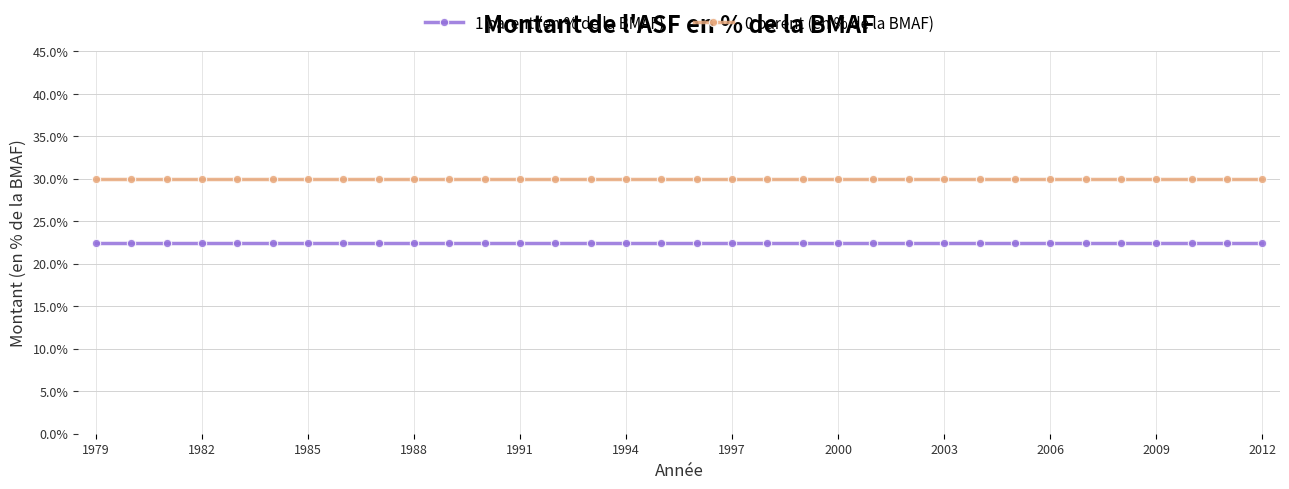

Which series has the widest spread of values?

1 parent (en % de la BMAF)